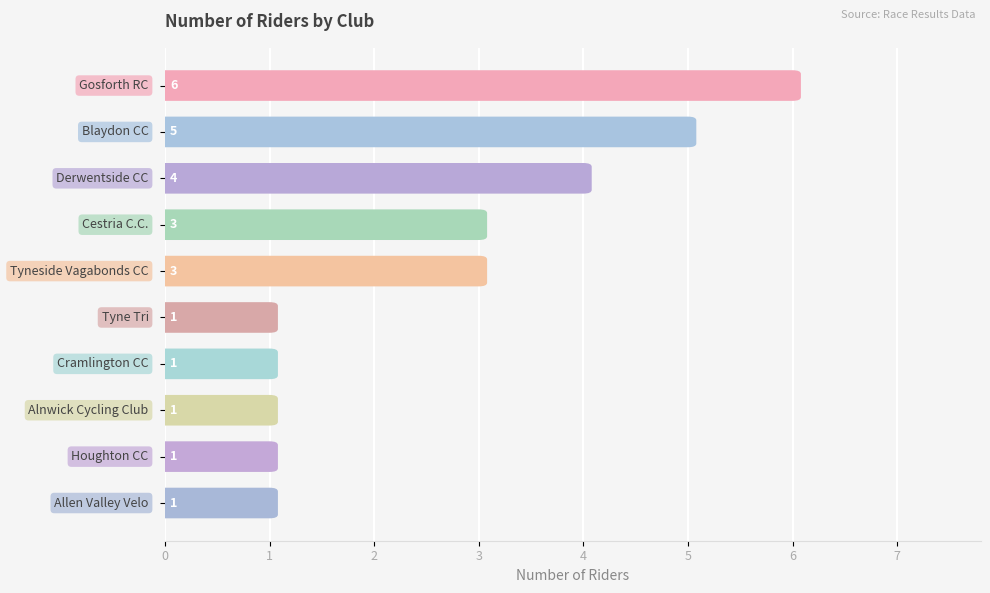

Reading right to left, what are all the values shown in this chart?

9=1	8=1	7=1	6=1	5=1	4=3	3=3	2=4	1=5	0=6